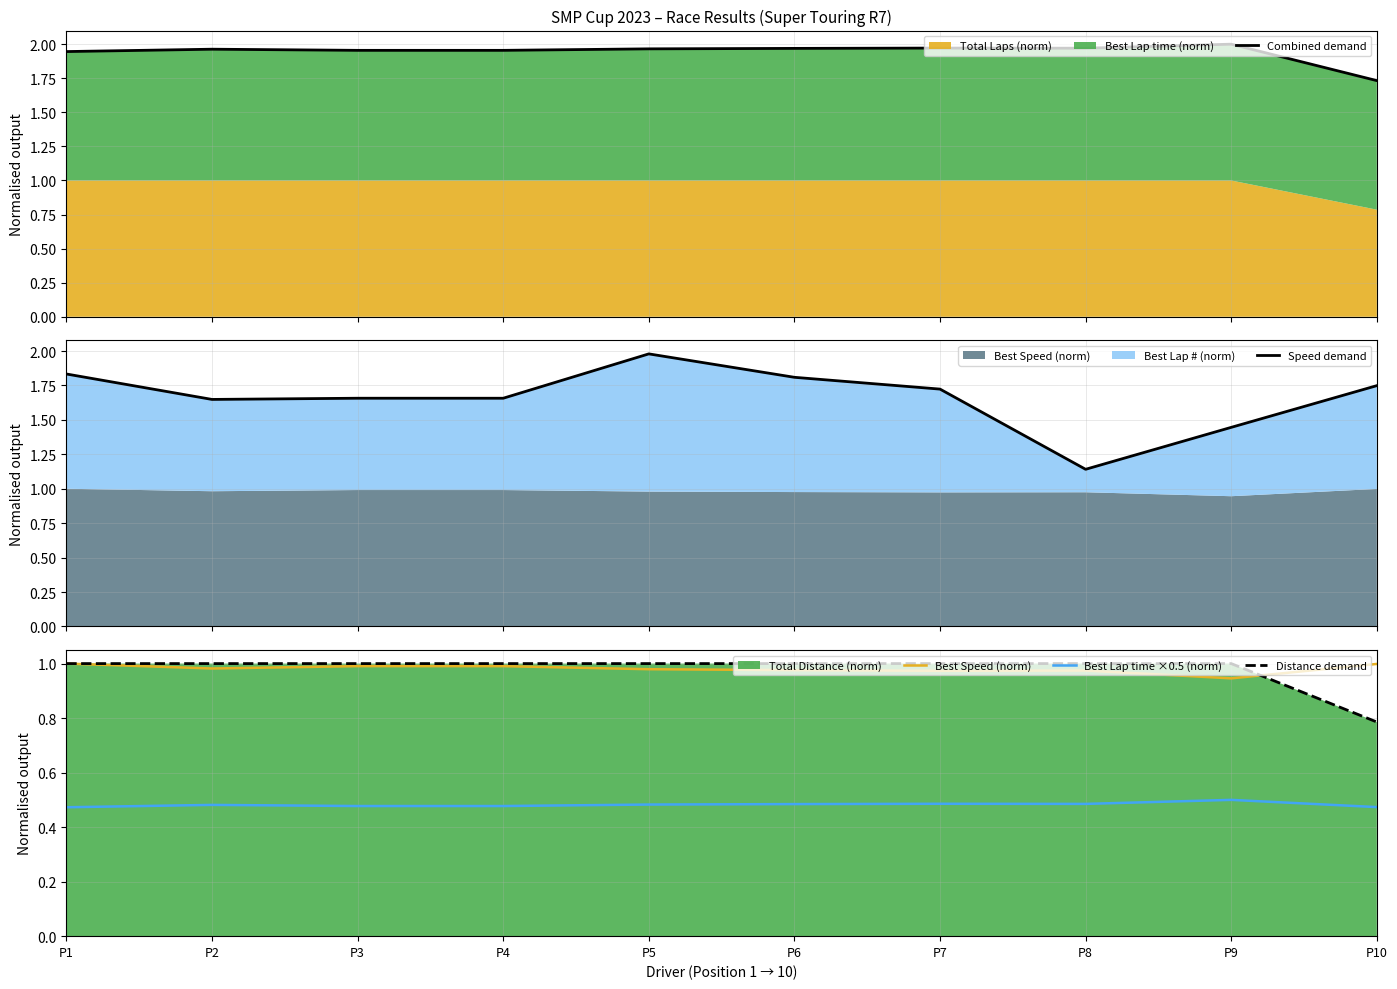

Read the Distance demand value at P7.

1.0